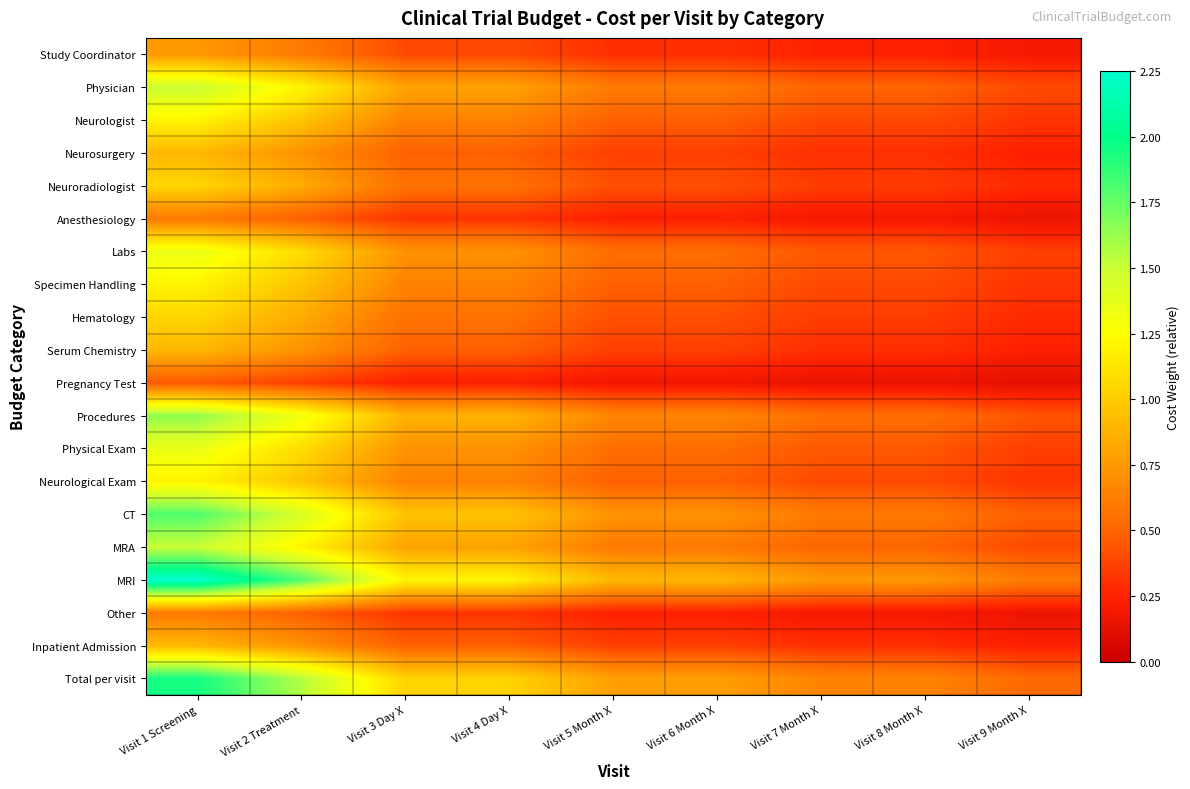

At which category is the sum across all series the highest?

Visit 1 Screening